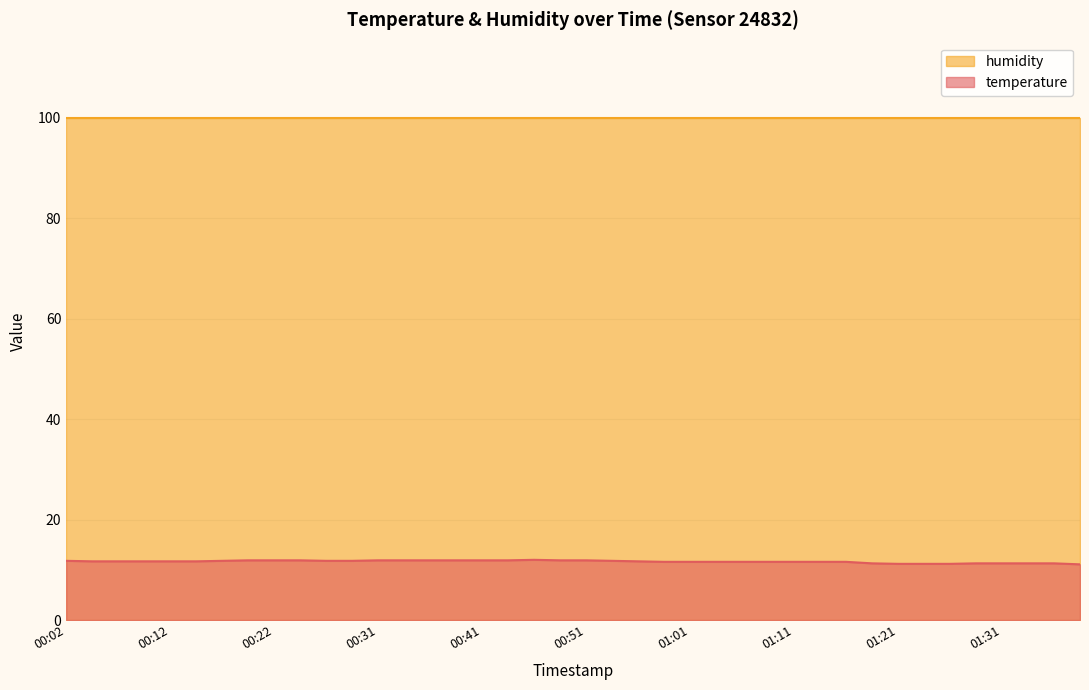

How many interior local peaks (higher than both neighbors) does the data have?

1